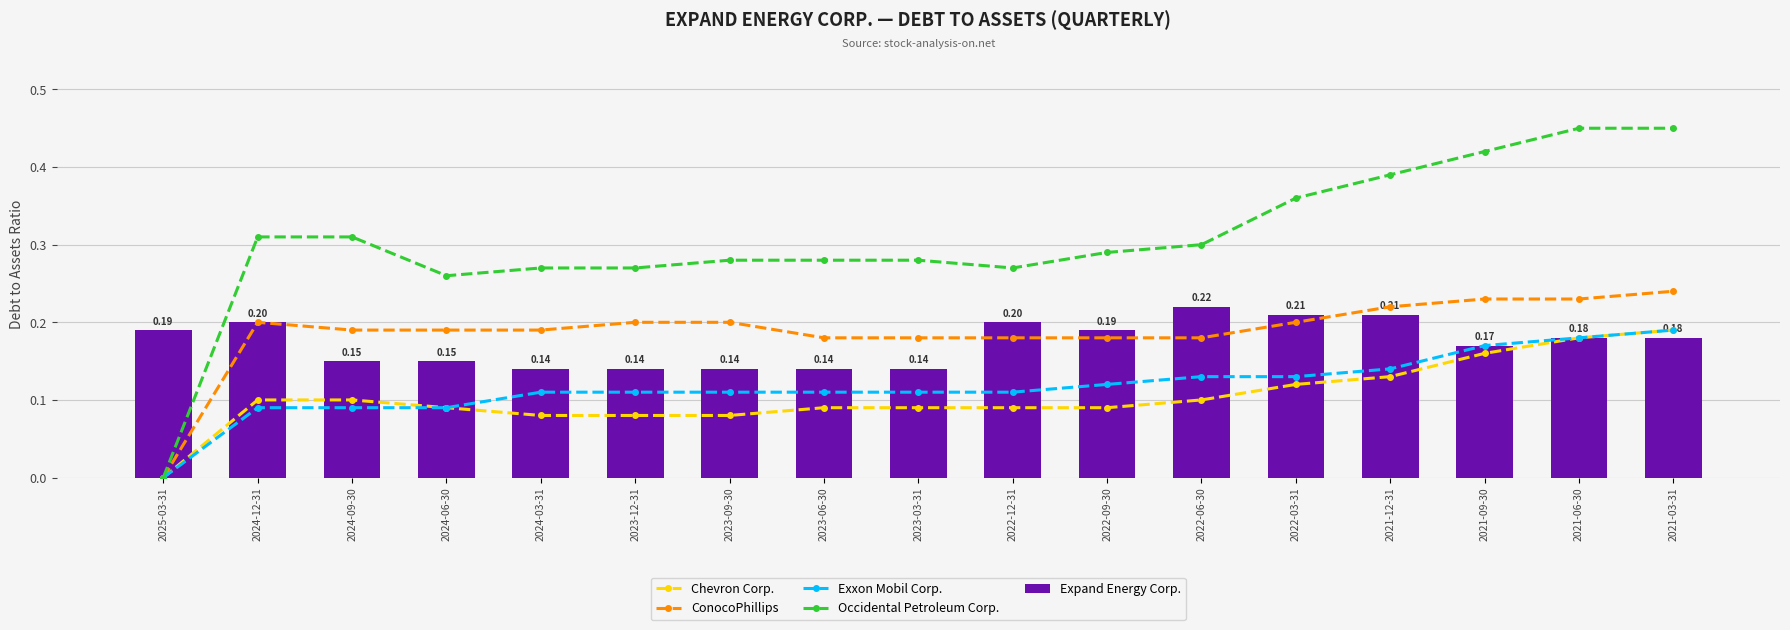

Reading left to right, list all the values displayed in this chart.

Chevron Corp.: 2025-03-31=0.0	2024-12-31=0.1	2024-09-30=0.1	2024-06-30=0.1	2024-03-31=0.1	2023-12-31=0.1	2023-09-30=0.1	2023-06-30=0.1	2023-03-31=0.1	2022-12-31=0.1	2022-09-30=0.1	2022-06-30=0.1	2022-03-31=0.1	2021-12-31=0.1	2021-09-30=0.2	2021-06-30=0.2	2021-03-31=0.2
ConocoPhillips: 2025-03-31=0.0	2024-12-31=0.2	2024-09-30=0.2	2024-06-30=0.2	2024-03-31=0.2	2023-12-31=0.2	2023-09-30=0.2	2023-06-30=0.2	2023-03-31=0.2	2022-12-31=0.2	2022-09-30=0.2	2022-06-30=0.2	2022-03-31=0.2	2021-12-31=0.2	2021-09-30=0.2	2021-06-30=0.2	2021-03-31=0.2
Exxon Mobil Corp.: 2025-03-31=0.0	2024-12-31=0.1	2024-09-30=0.1	2024-06-30=0.1	2024-03-31=0.1	2023-12-31=0.1	2023-09-30=0.1	2023-06-30=0.1	2023-03-31=0.1	2022-12-31=0.1	2022-09-30=0.1	2022-06-30=0.1	2022-03-31=0.1	2021-12-31=0.1	2021-09-30=0.2	2021-06-30=0.2	2021-03-31=0.2
Occidental Petroleum Corp.: 2025-03-31=0.0	2024-12-31=0.3	2024-09-30=0.3	2024-06-30=0.3	2024-03-31=0.3	2023-12-31=0.3	2023-09-30=0.3	2023-06-30=0.3	2023-03-31=0.3	2022-12-31=0.3	2022-09-30=0.3	2022-06-30=0.3	2022-03-31=0.4	2021-12-31=0.4	2021-09-30=0.4	2021-06-30=0.5	2021-03-31=0.5
Expand Energy Corp.: 2025-03-31=0.2	2024-12-31=0.2	2024-09-30=0.1	2024-06-30=0.1	2024-03-31=0.1	2023-12-31=0.1	2023-09-30=0.1	2023-06-30=0.1	2023-03-31=0.1	2022-12-31=0.2	2022-09-30=0.2	2022-06-30=0.2	2022-03-31=0.2	2021-12-31=0.2	2021-09-30=0.2	2021-06-30=0.2	2021-03-31=0.2